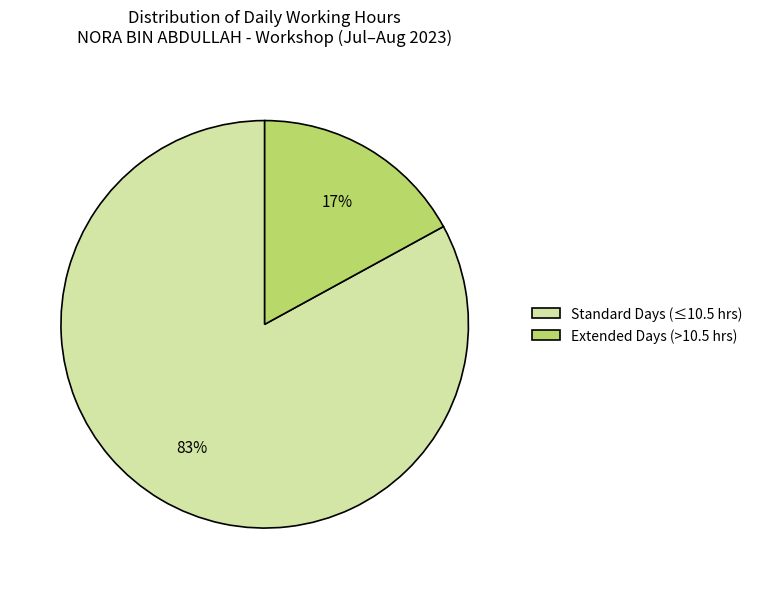

What percentage is the Standard Days (≤10.5 hrs) slice, to the nearest percent?

83%